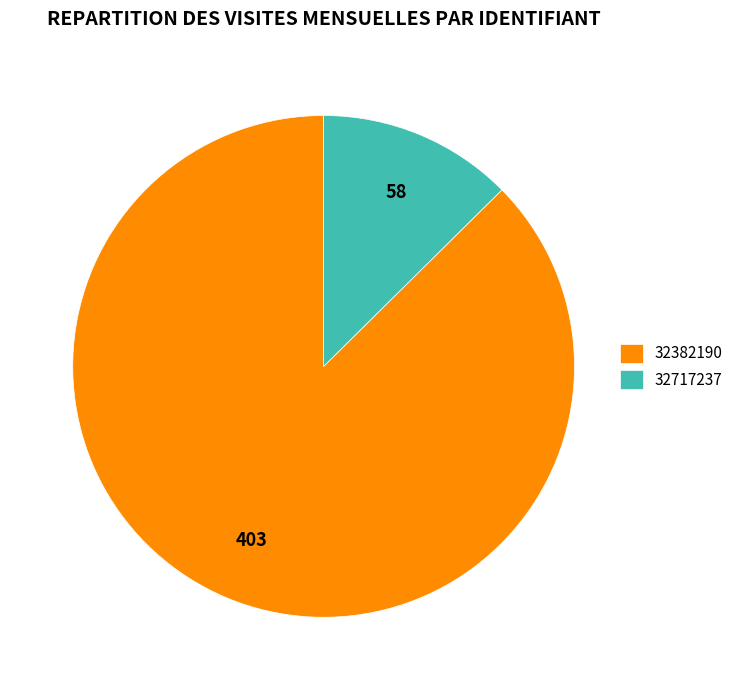

Which slice is the largest?

32382190